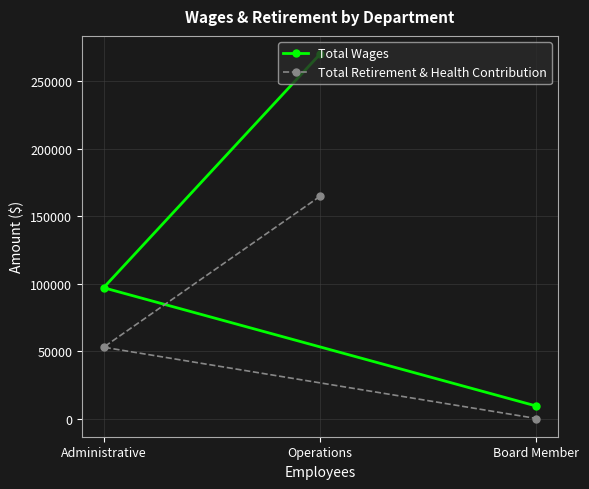

At which label does Total Wages reach its minimum?

Board Member